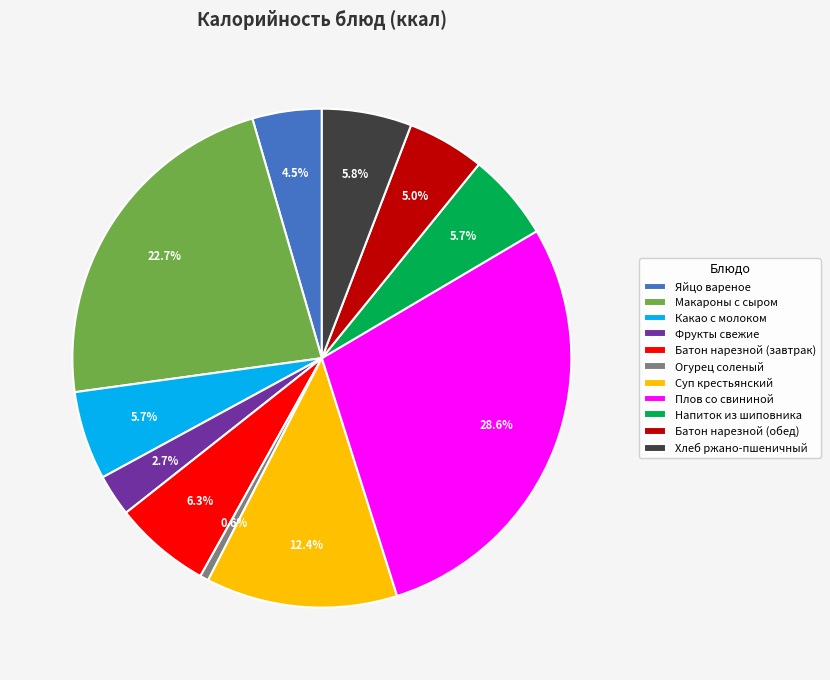

To the nearest percent, what is the difference between the largest and smallest slice percentages?

28%